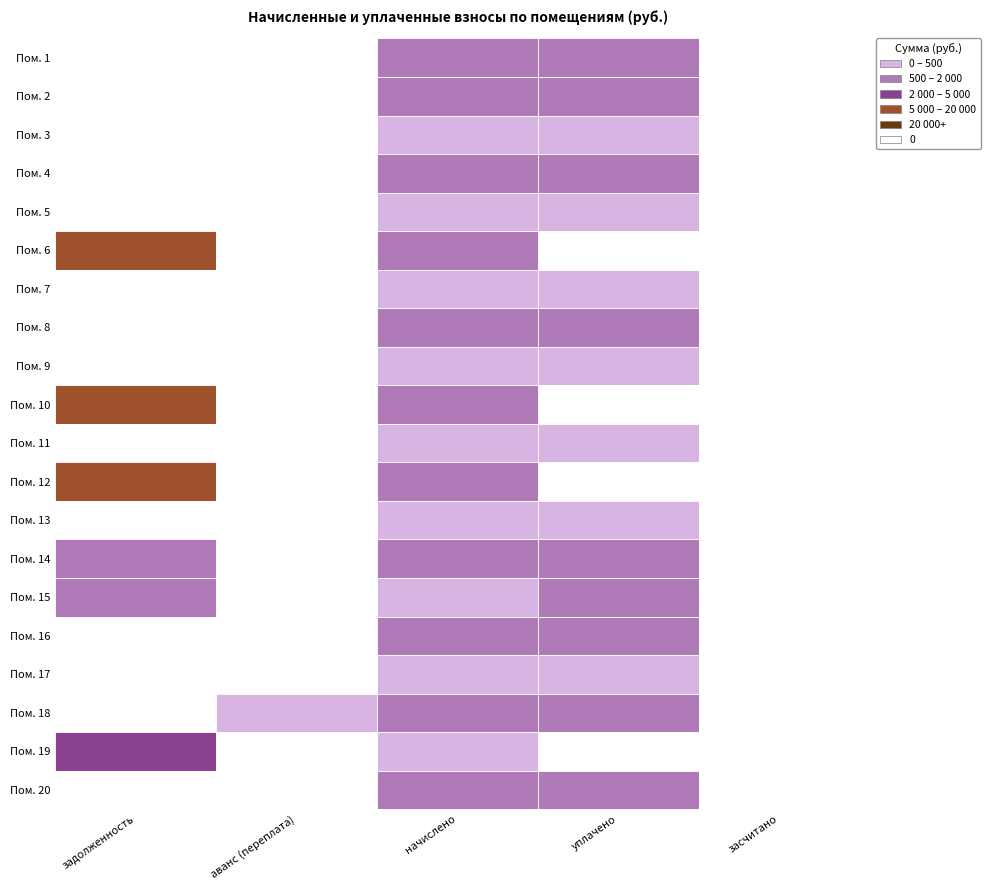

What is the sum of all 19 values?

20019.4